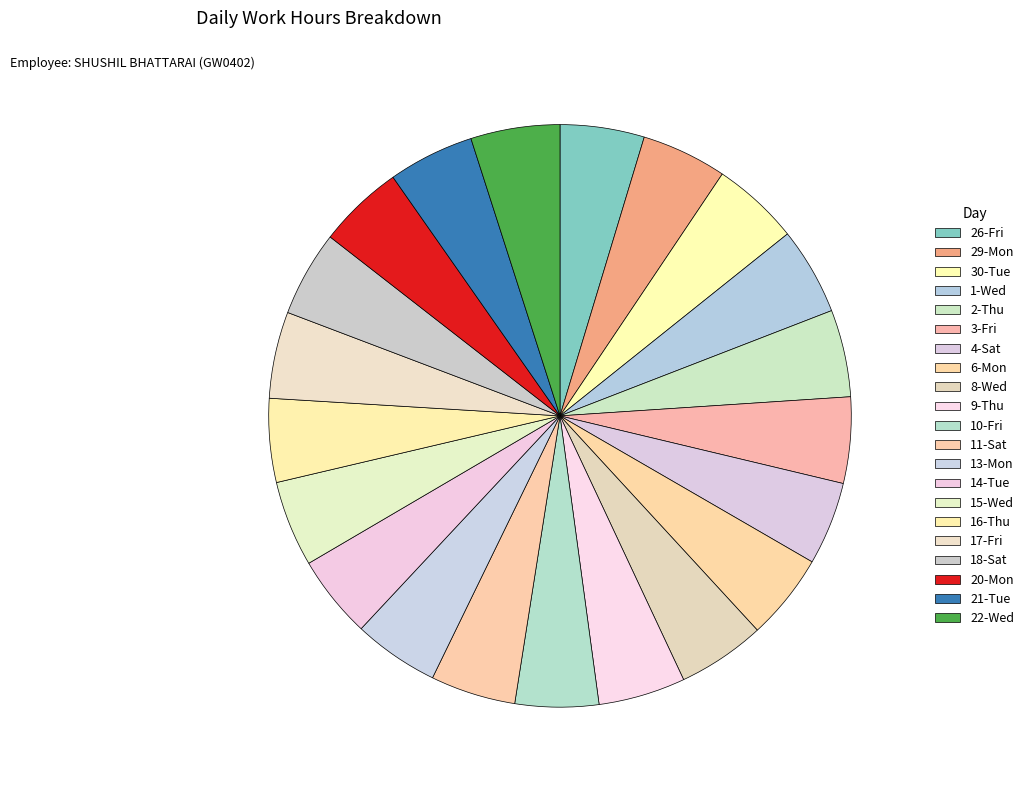

How many segments does this pie chart have?

21